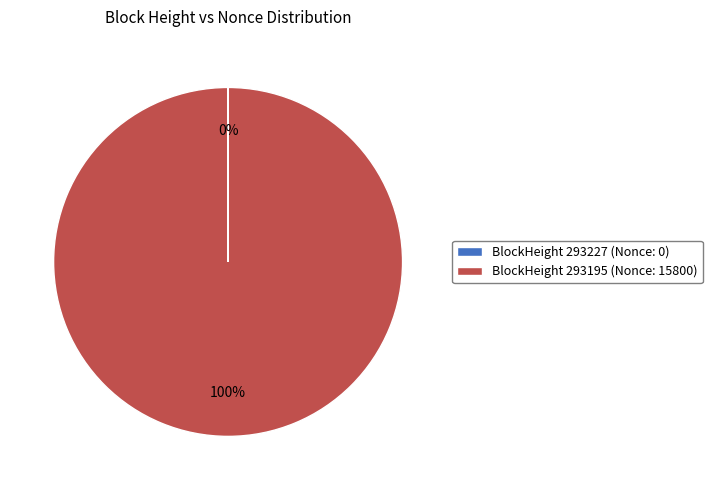

True or false: BlockHeight 293195 (Nonce: 15800) accounts for 87% of the total.

False